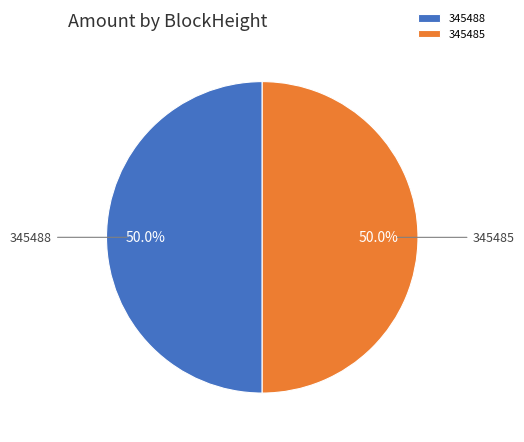

True or false: 345485 accounts for 87% of the total.

False